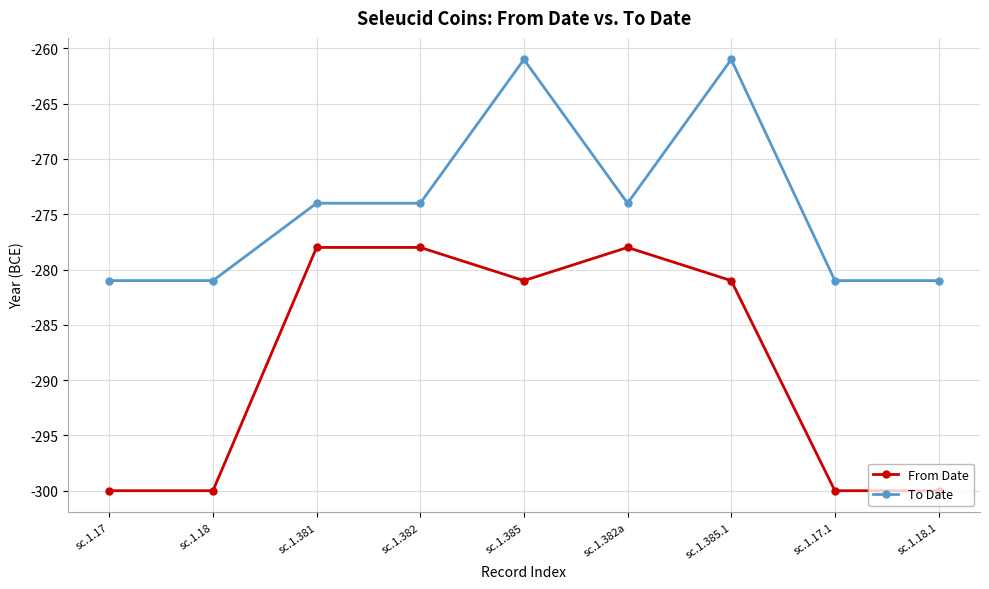

What is the average value of the From Date series?

-288